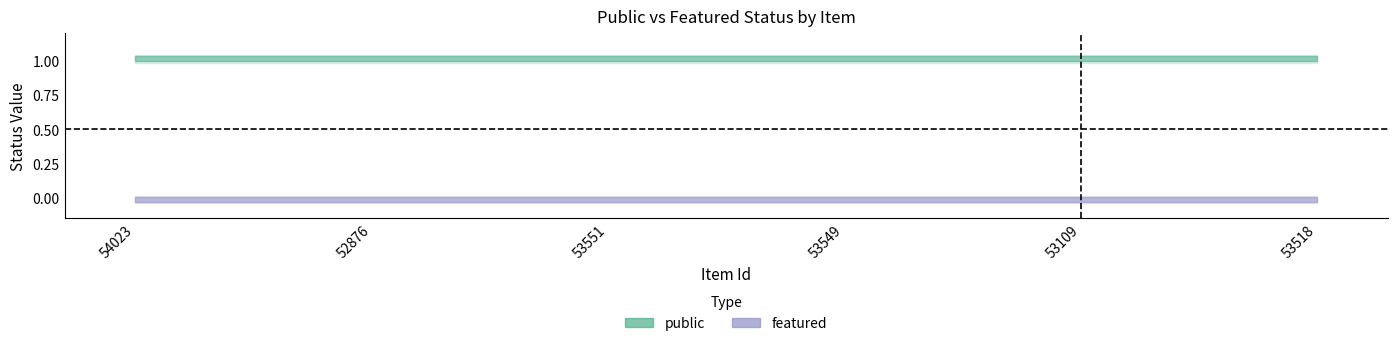

True or false: featured has a value of 0 at 53549.

True